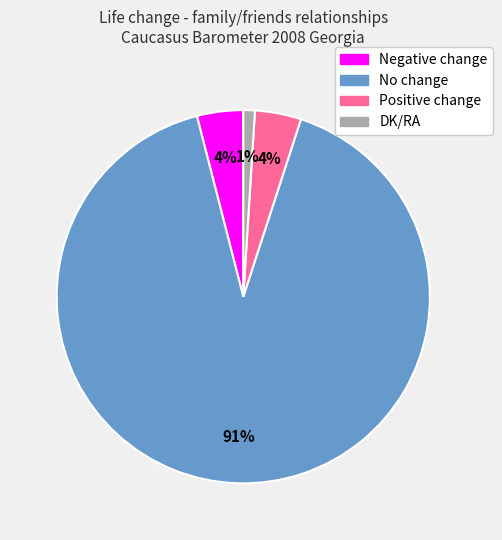

To the nearest percent, what percentage of the pie is Negative change?

4%